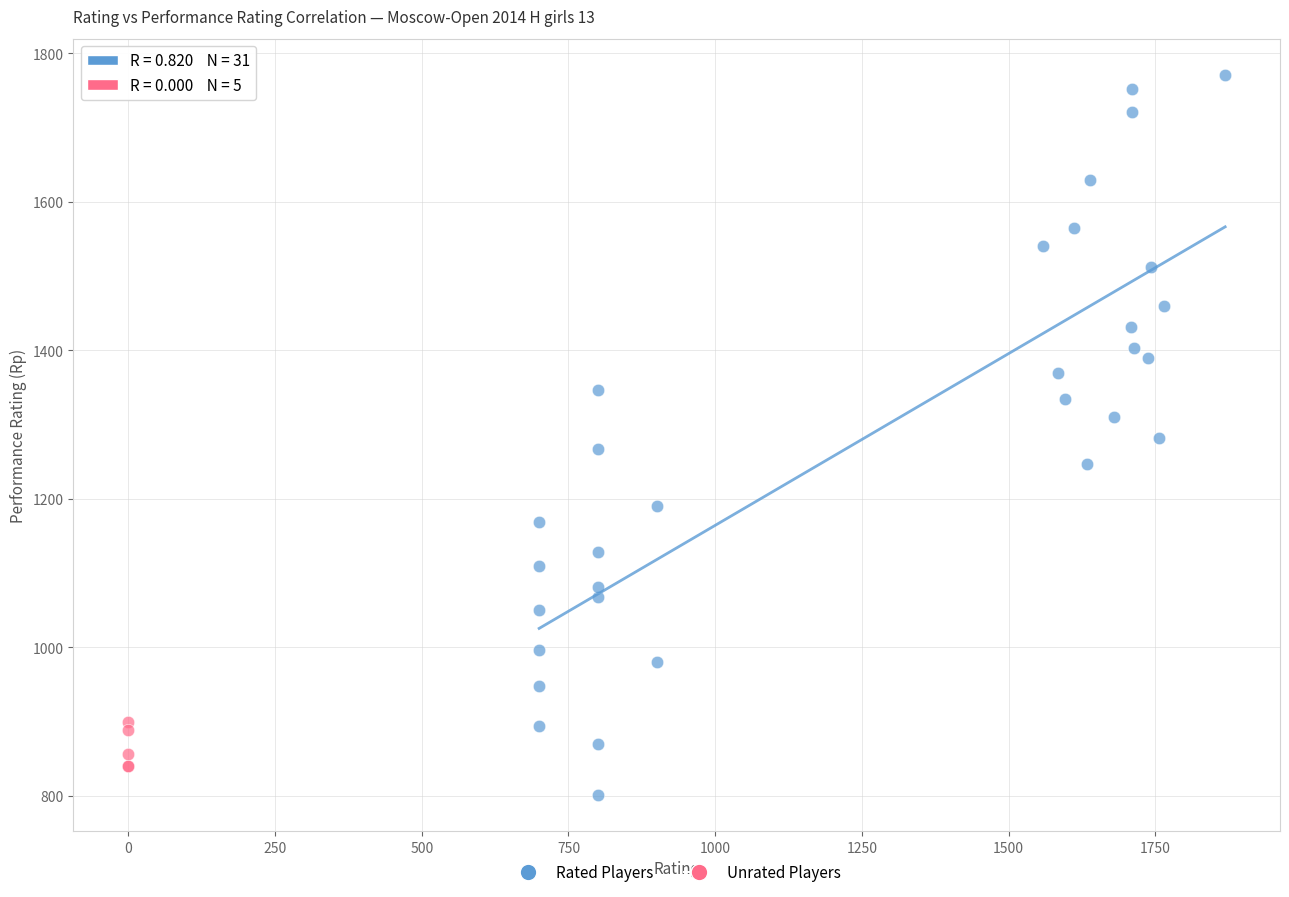

Which series reaches the maximum Y coordinate?

Rated Players